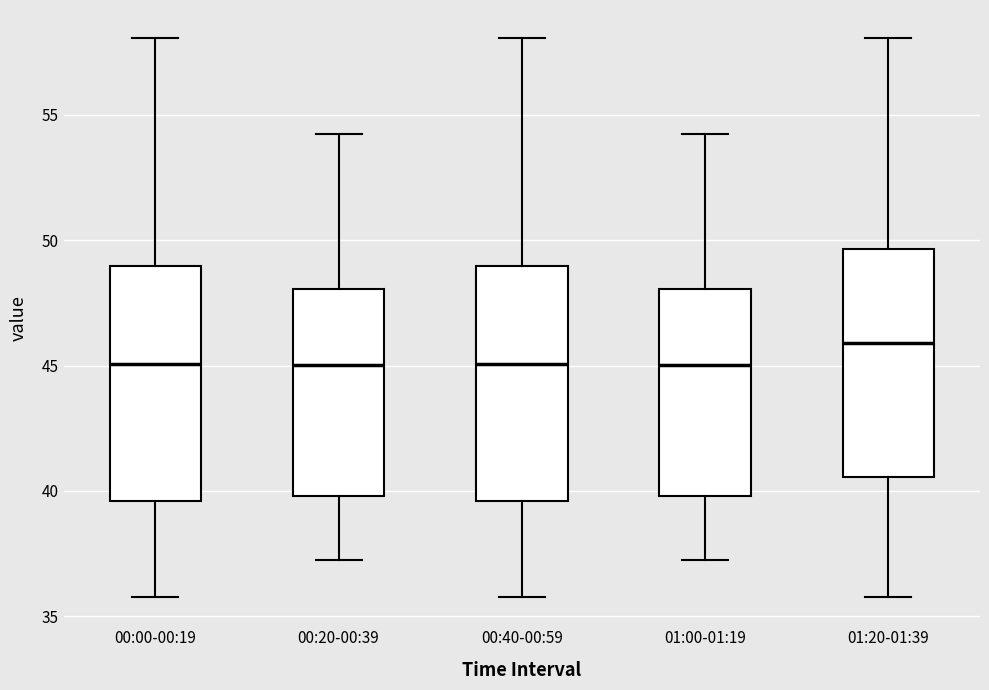

Reading left to right, read every box against the y-axis: the position of its median line, the range the box covers, and the ends of its whiskers. The values are not printed on the chart, so give them approximately, as read against the axis.

00:00-00:19: median 45.0, box 39.5 to 49.0, whiskers 36.0 to 58.0
00:20-00:39: median 45.0, box 40.0 to 48.0, whiskers 37.5 to 54.0
00:40-00:59: median 45.0, box 39.5 to 49.0, whiskers 36.0 to 58.0
01:00-01:19: median 45.0, box 40.0 to 48.0, whiskers 37.5 to 54.0
01:20-01:39: median 46.0, box 40.5 to 49.5, whiskers 36.0 to 58.0